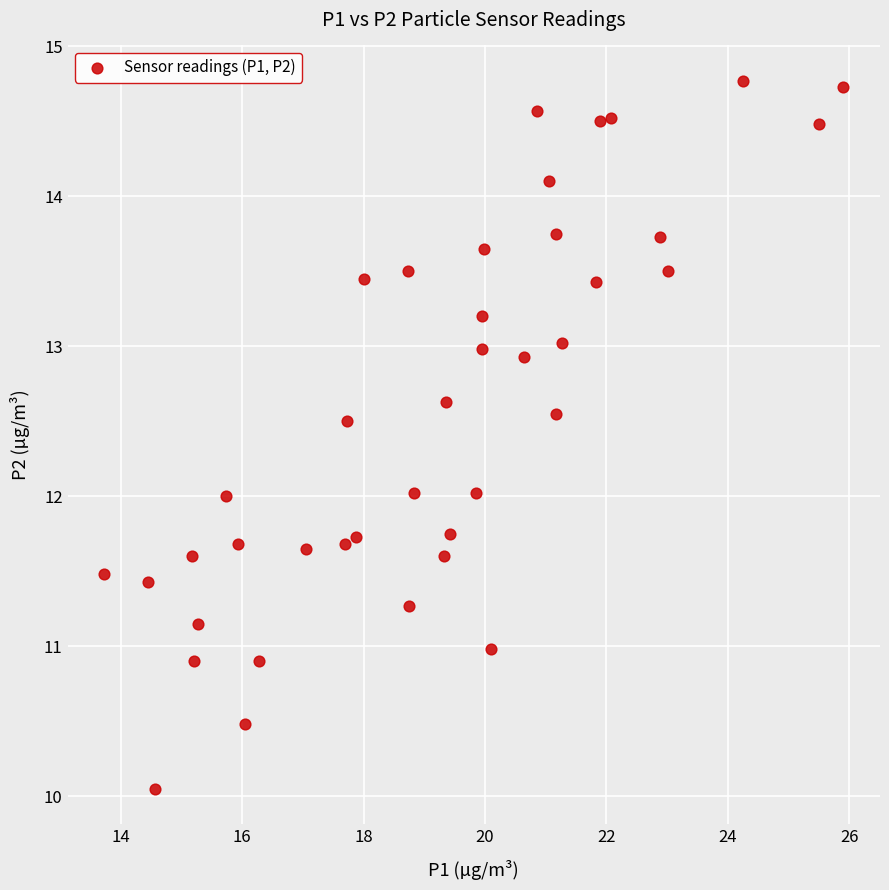

What is the range of Y values (max minus min)?

4.7